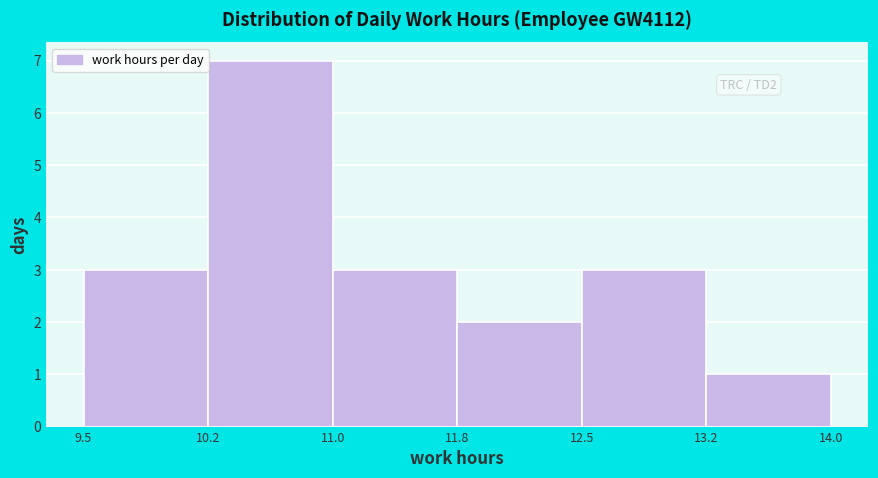

Reading right to left, transcribe all the data shown in this chart.

1	3	2	3	7	3